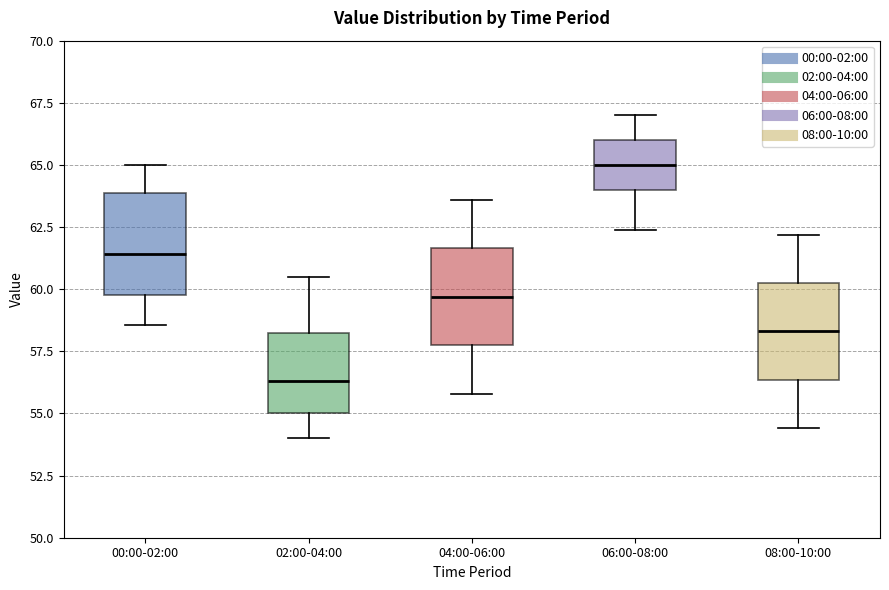

Where is the upper edge of the box for 00:00-02:00 on the y-axis? The values are not printed on the chart, so give them approximately, as read against the axis.

64.0